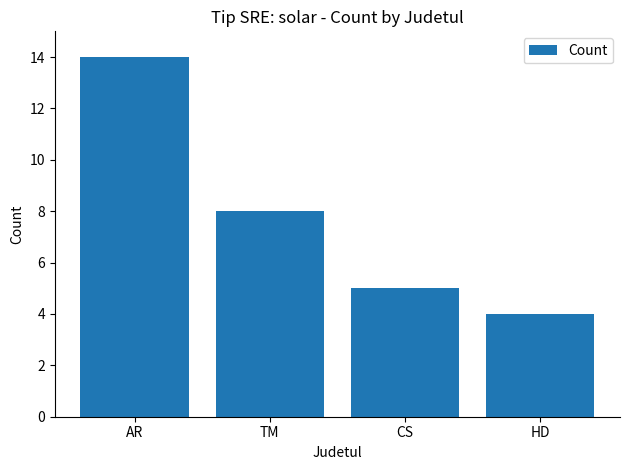

What is the change in value from AR to CS?

-9